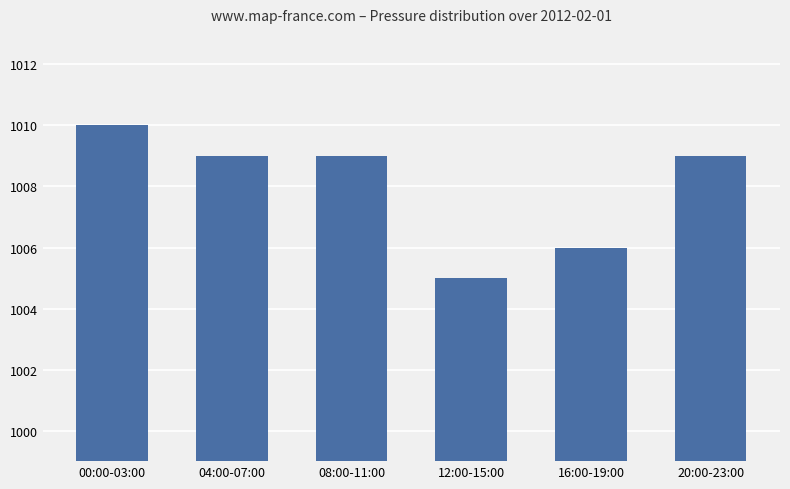

What is the average value?

1008